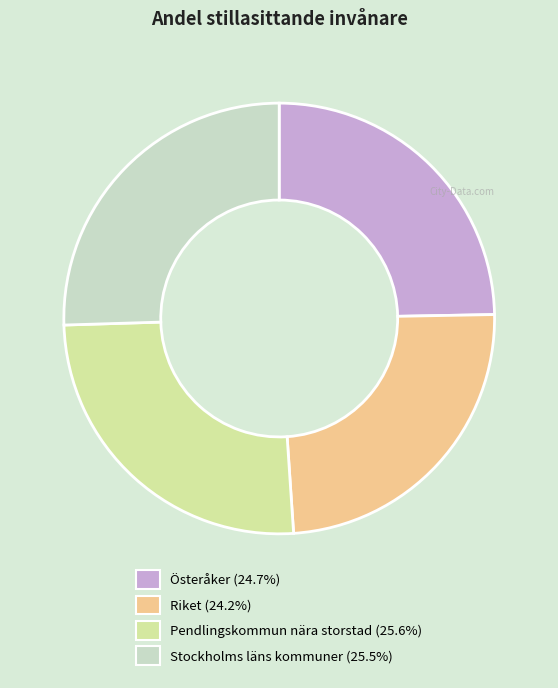

Is there a majority slice in this chart?

No